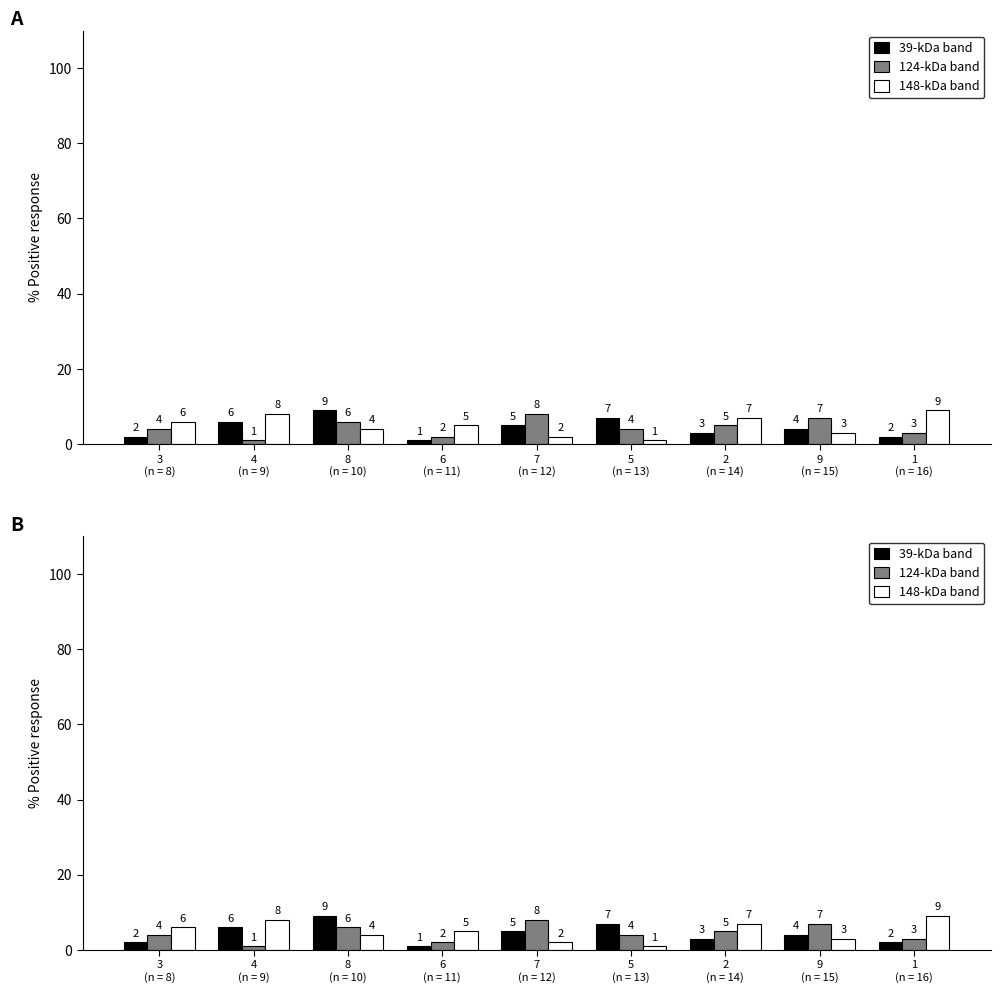

List the series in order of their overall mean, lowest first.

39-kDa band, 124-kDa band, 148-kDa band